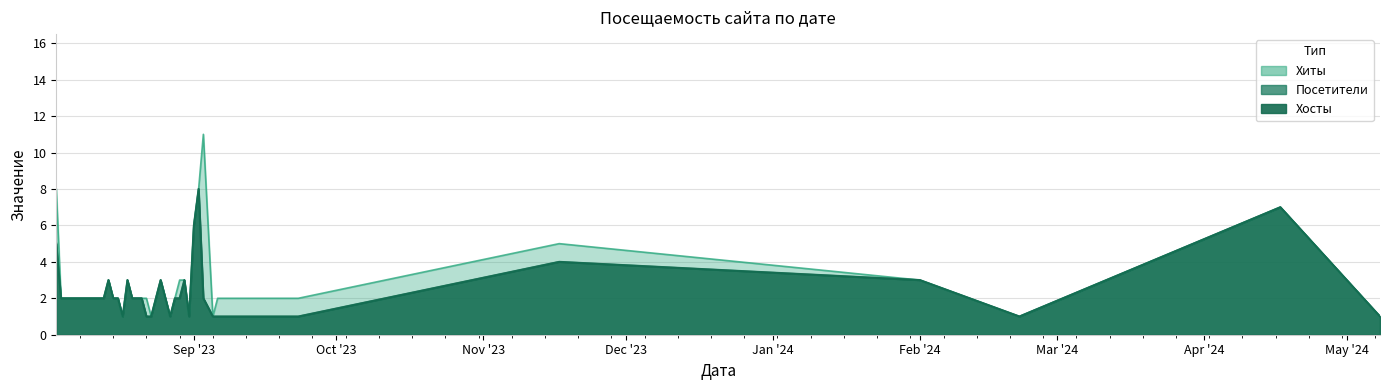

Reading right to left, transcribe all the data shown in this chart.

Хосты: 1	7	1	3	4	1	1	1	2	8	6	1	3	2	2	1	2	3	2	1	1	2	2	2	3	1	2	2	3	2	2	2	2	2	2	2	2	2	2	5
Посетители: 1	7	1	3	4	1	1	1	2	8	6	1	3	2	2	1	2	3	2	1	1	2	2	2	3	1	2	2	3	2	2	2	2	2	2	2	2	2	2	5
Хиты: 1	7	1	3	5	2	2	1	11	8	6	1	3	3	2	1	2	3	2	1	2	2	2	2	3	1	2	2	3	2	2	2	2	2	2	2	2	2	2	8